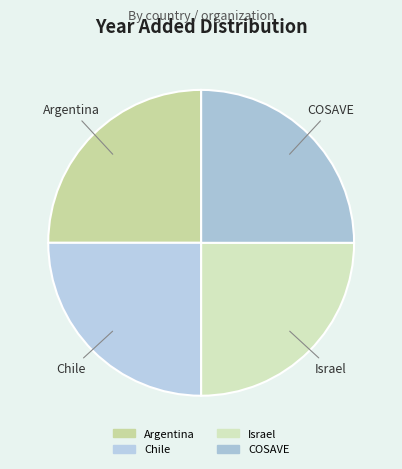

True or false: Argentina accounts for 16% of the total.

False